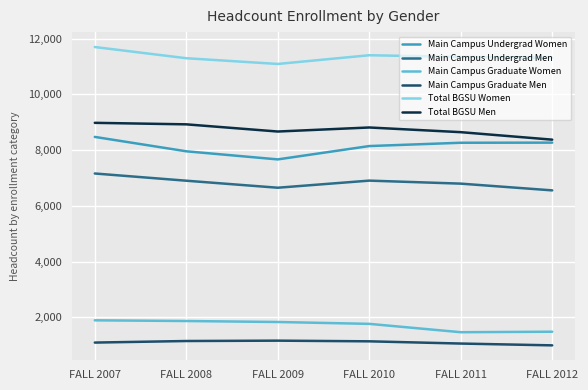

The value of Main Campus Graduate Women at FALL 2012 is 1481. True or false?

True